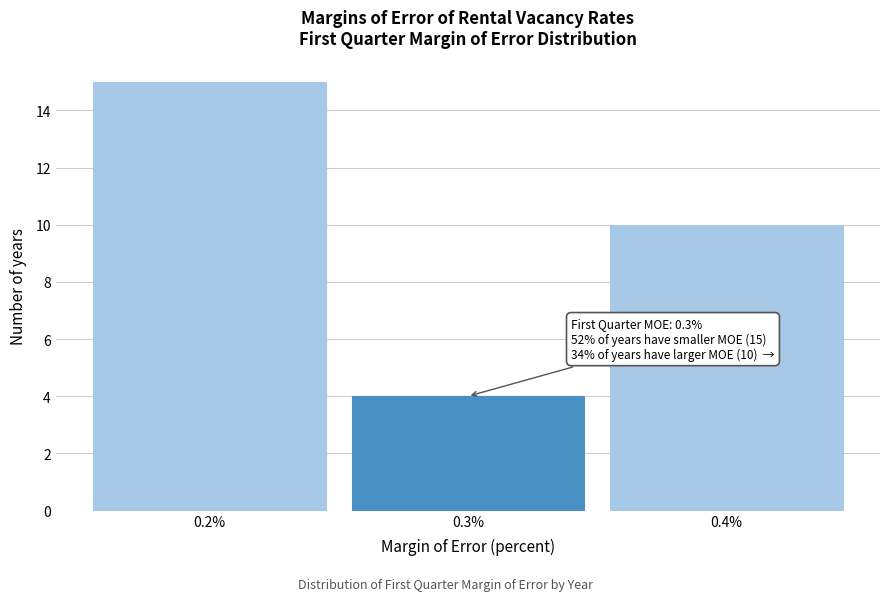

Over which range of the x-axis is the bar tallest?

0.15 to 0.25